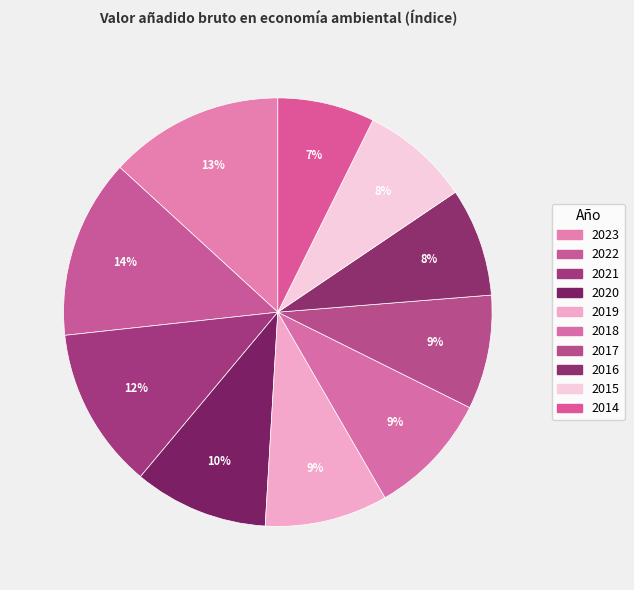

The 2022 slice represents 1% of the pie. True or false?

False